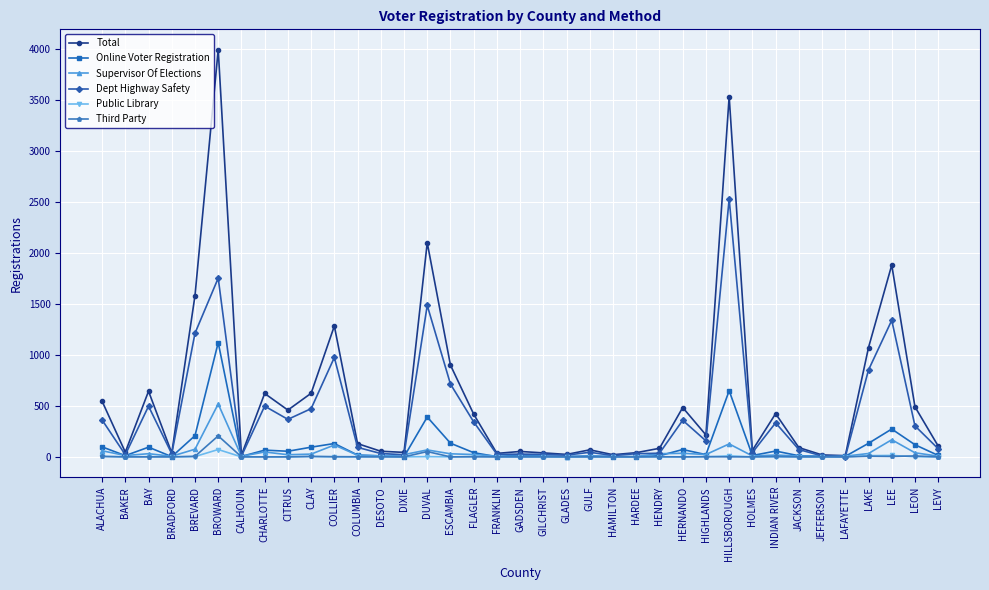

What is the average value of the Third Party series?

8